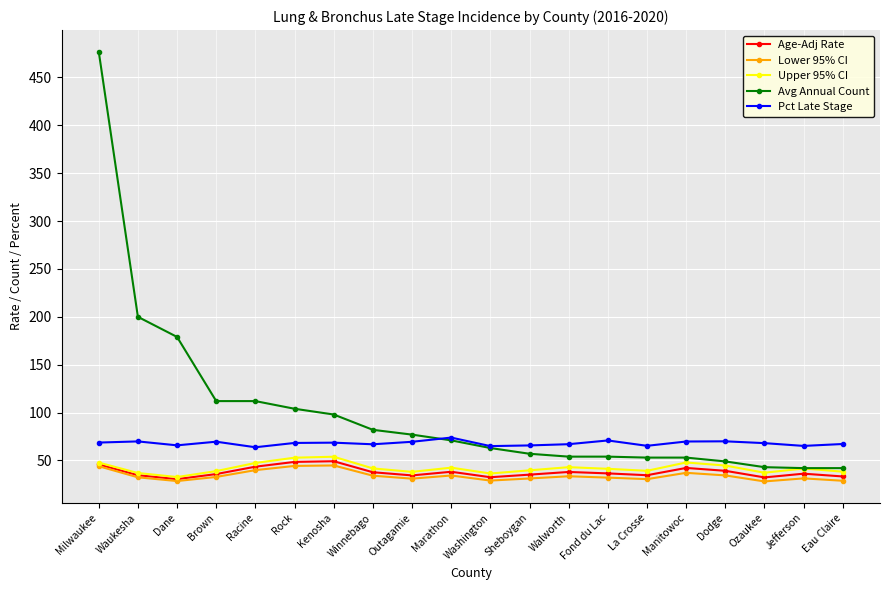

What is the label of the 14th point from the right?

Kenosha